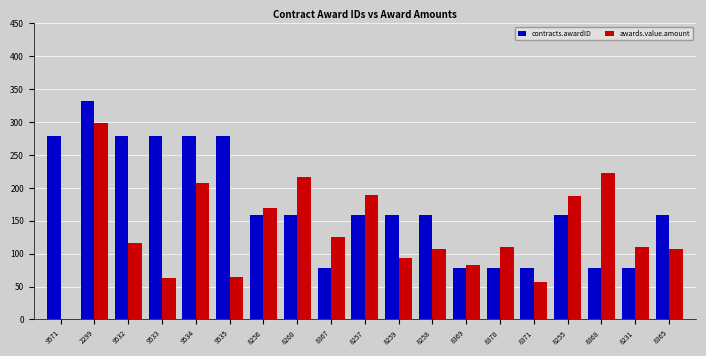

True or false: awards.value.amount has a value of 298.5 at 8255.

False